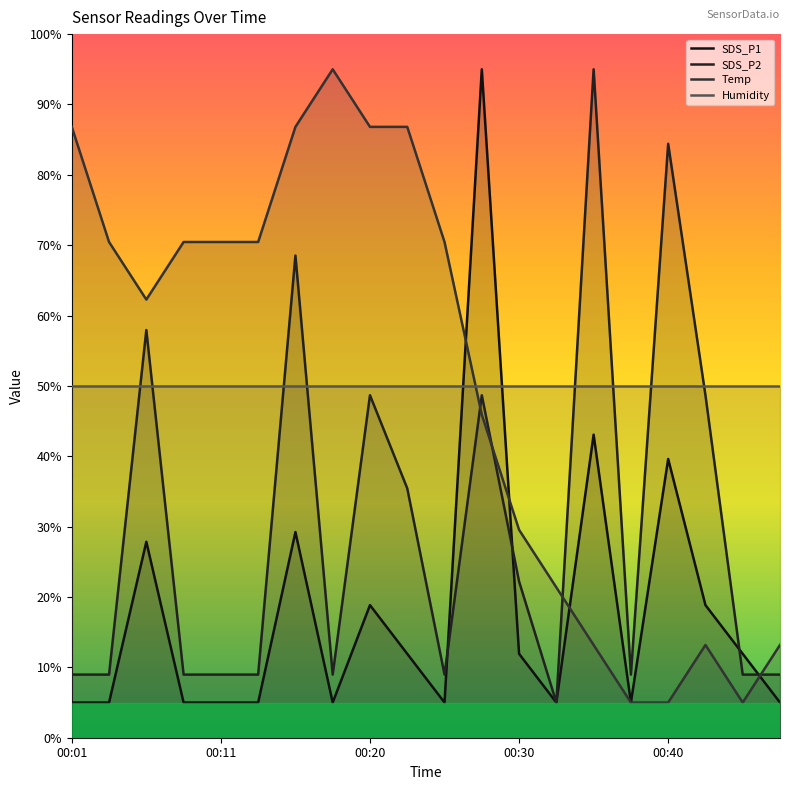

How many times do SDS_P1 and Temp cross each other?

4